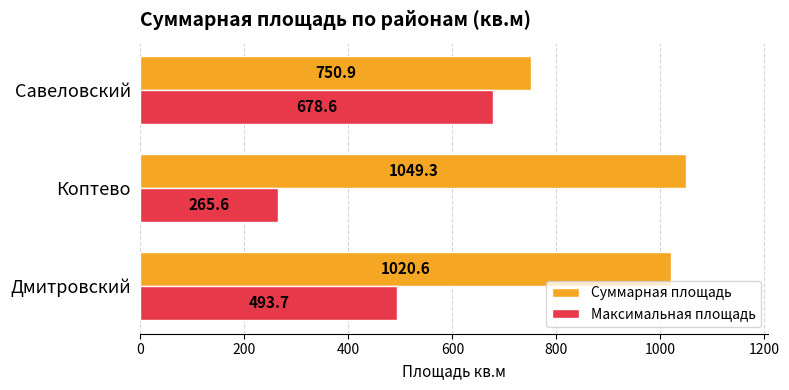

Which series has the largest total across all categories?

Суммарная площадь